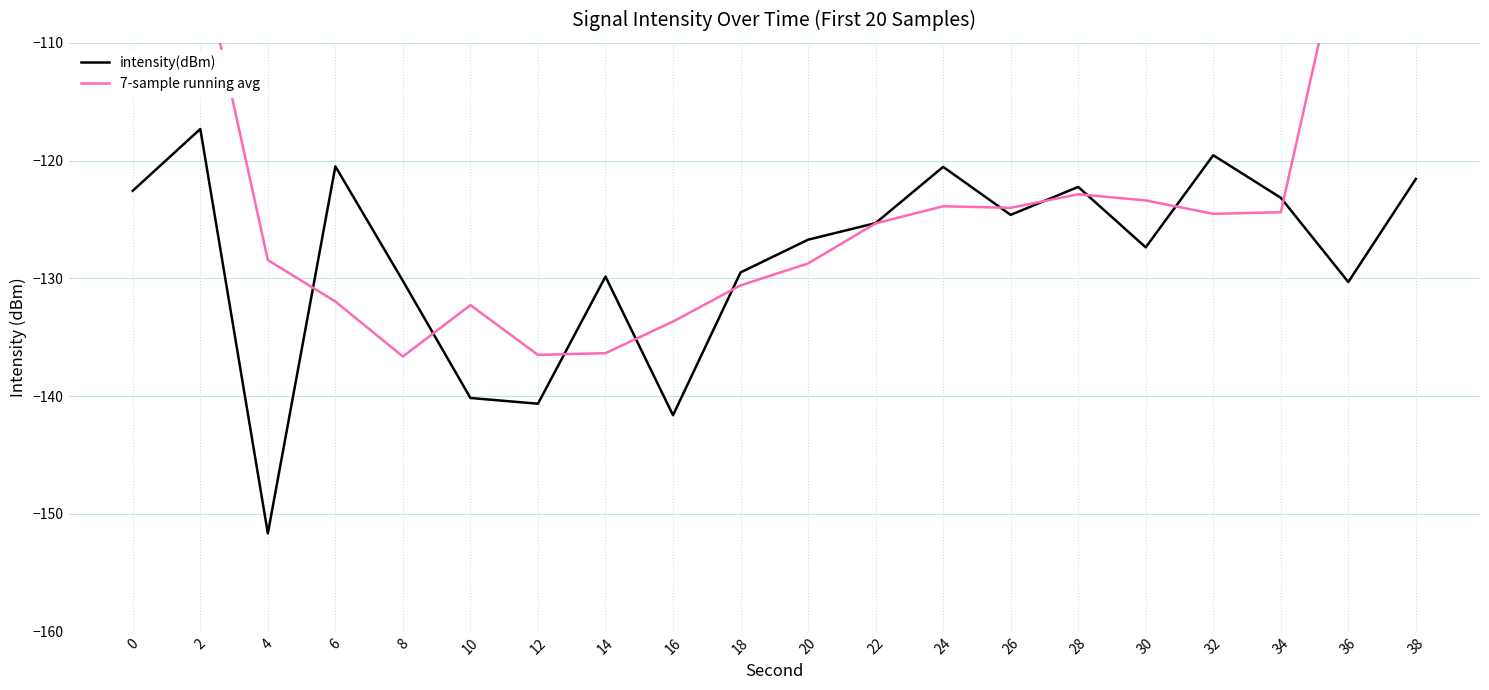

Reading left to right, transcribe all the data shown in this chart.

intensity(dBm): 0=-122.6	2=-117.3	4=-151.7	6=-120.5	8=-130.2	10=-140.2	12=-140.6	14=-129.8	16=-141.6	18=-129.5	20=-126.7	22=-125.3	24=-120.5	26=-124.6	28=-122.2	30=-127.4	32=-119.5	34=-123.2	36=-130.3	38=-121.6
7-sample running avg: 0=-78.3	2=-102.4	4=-128.4	6=-132.0	8=-136.6	10=-132.3	12=-136.5	14=-136.4	16=-133.7	18=-130.6	20=-128.7	22=-125.3	24=-123.9	26=-124.0	28=-122.9	30=-123.4	32=-124.5	34=-124.4	36=-98.9	38=-75.0